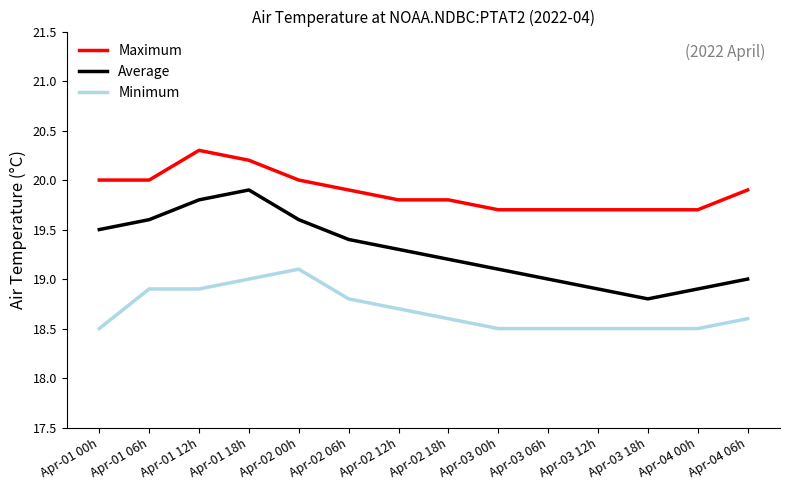

What position from the left is Apr-03 06h?

10